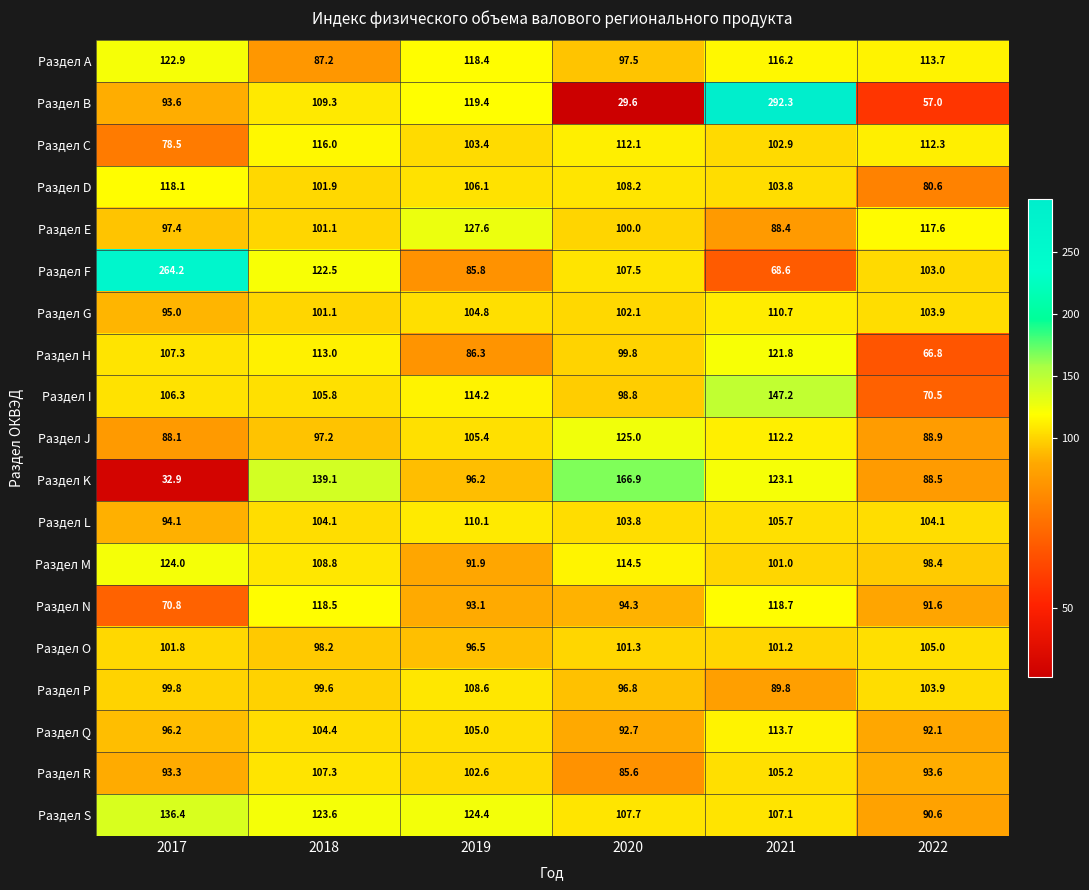

What is the difference between the maximum and minimum values in the Раздел K series?

134.0